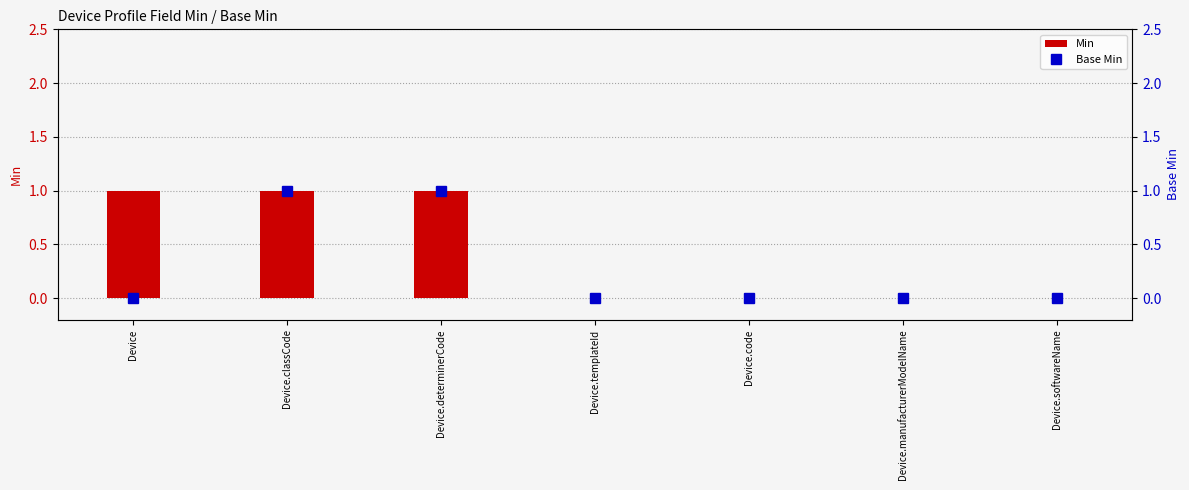

What is the sum of the Base Min values at Device.templateId and Device.determinerCode?

1